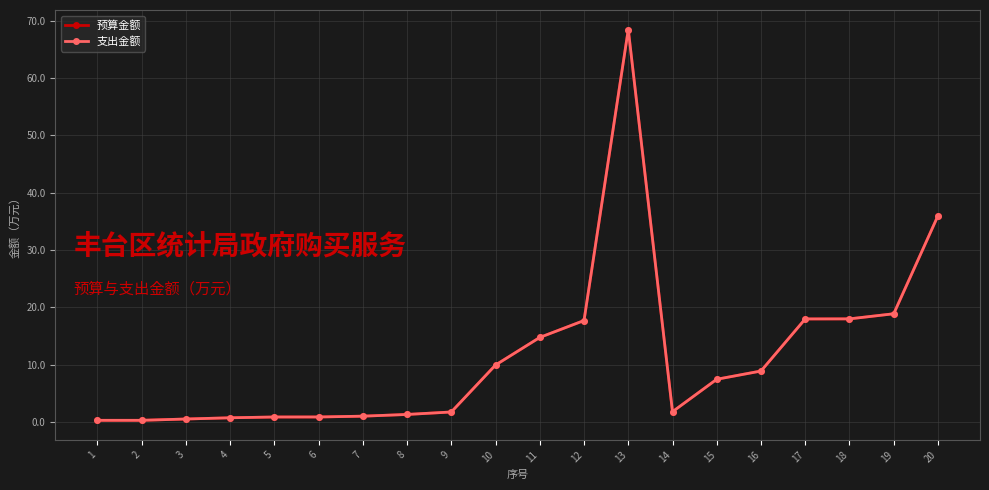

Does the chart have visible grid lines?

Yes